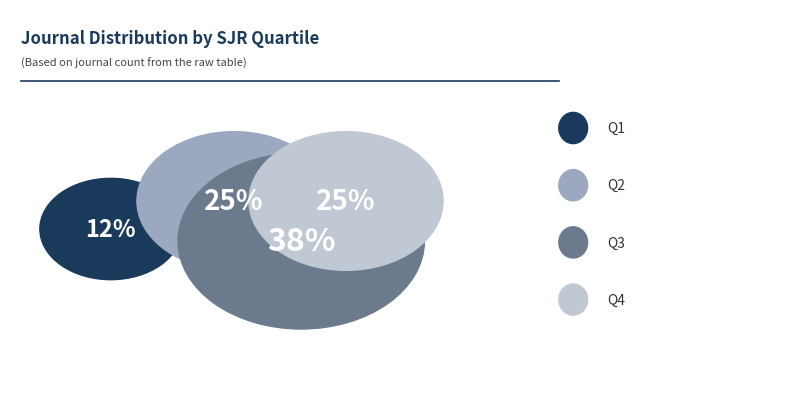

Approximately how many times larger is the value at Q1 compared to Q3?

0.3